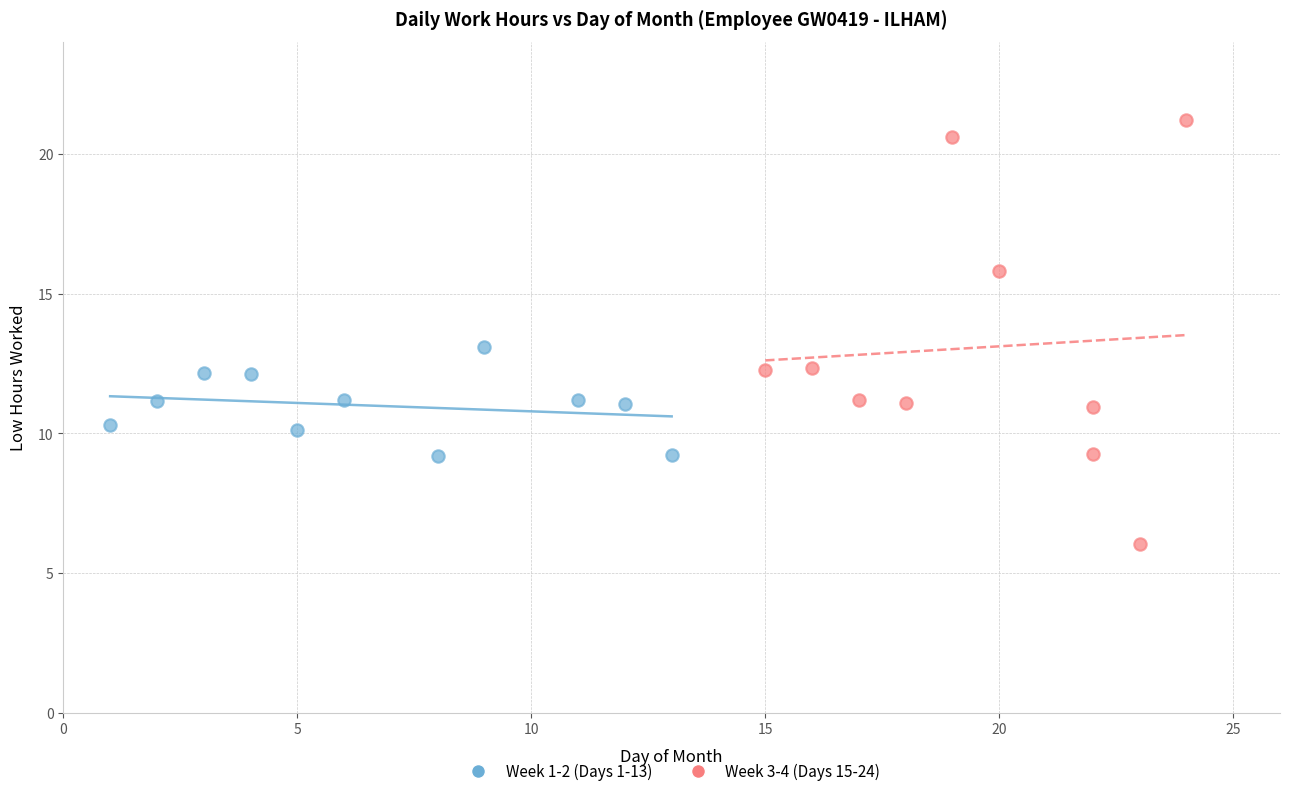

Which series has the widest spread of Y values?

Week 3-4 (Days 15-24)